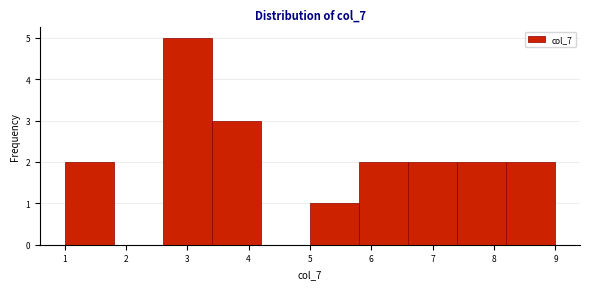

What is the height of the bar covering 1.0 to 1.8 on the x-axis? The values are not printed on the chart, so give them approximately, as read against the axis.

2